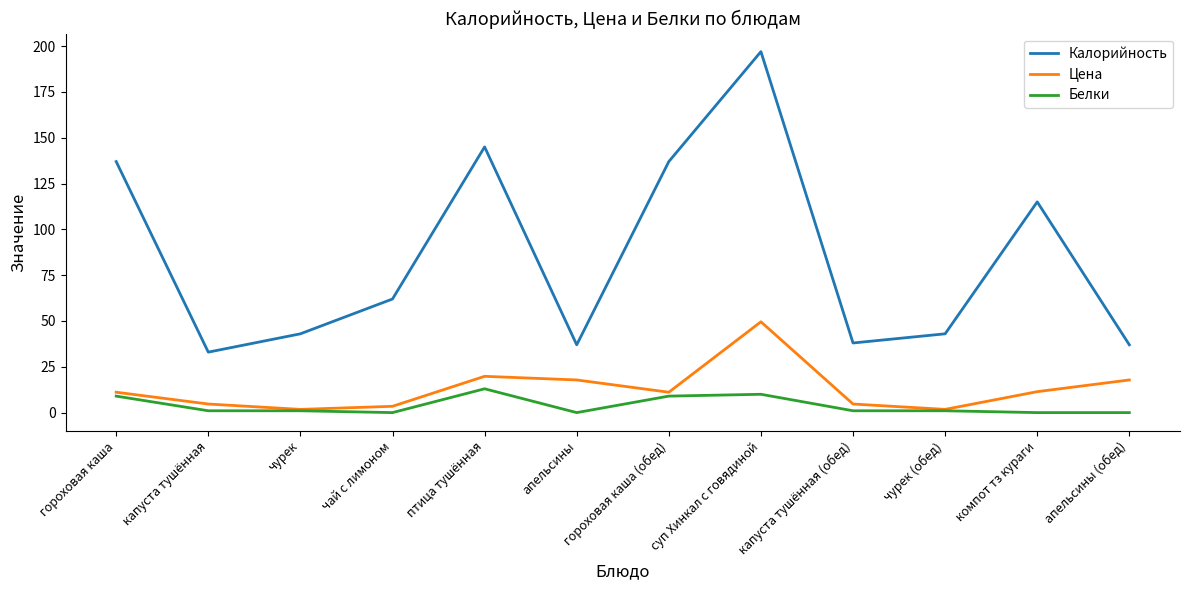

What are all the series names shown in the legend?

Калорийность, Цена, Белки